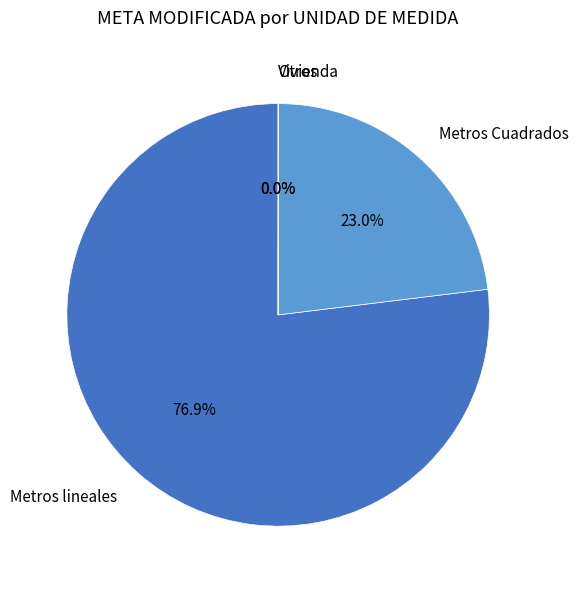

What is the ratio of the value at Metros Cuadrados to the value at Metros lineales?

0.3